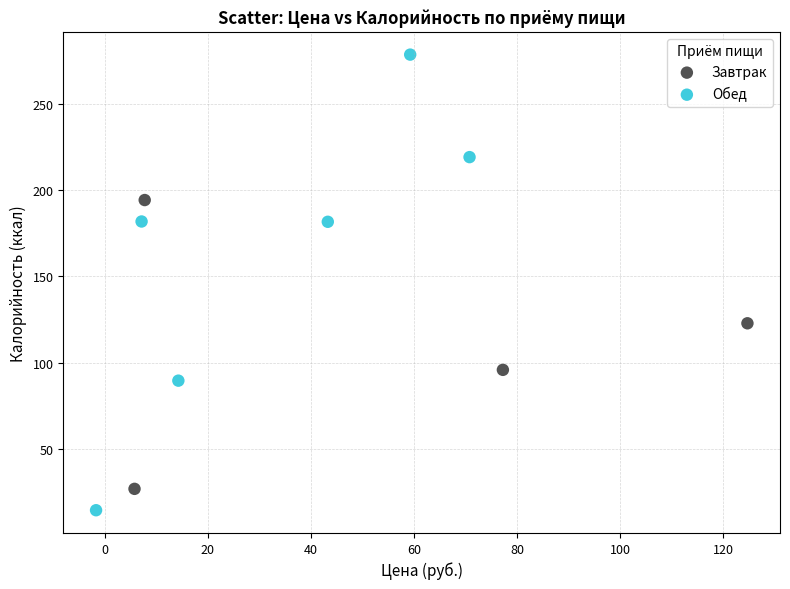

Which series reaches the maximum Y coordinate?

Обед